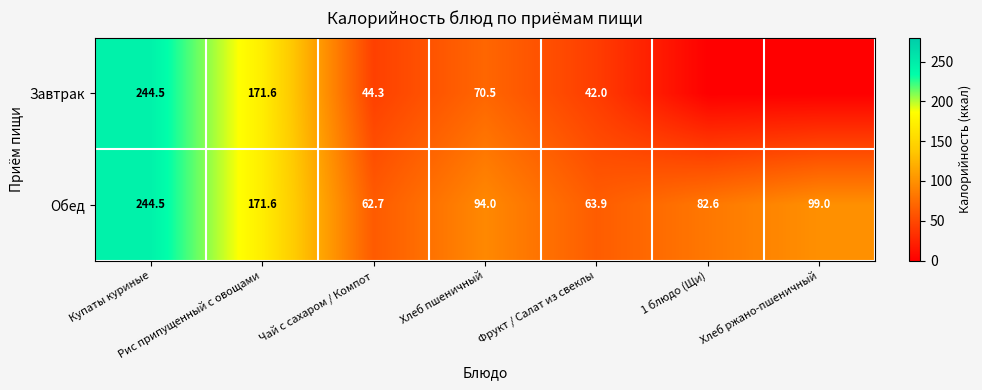

What is the spread (max minus min) of values at Хлеб пшеничный?

23.5